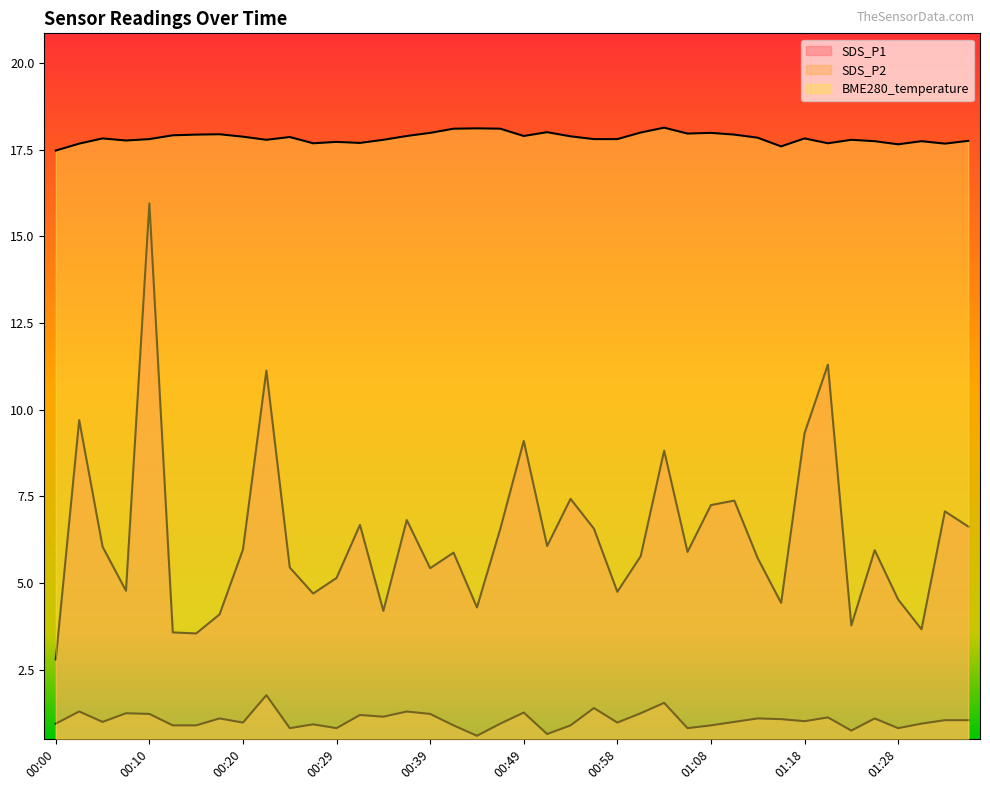

What is the value of the SDS_P2 point at the 31st from the left?

1.1